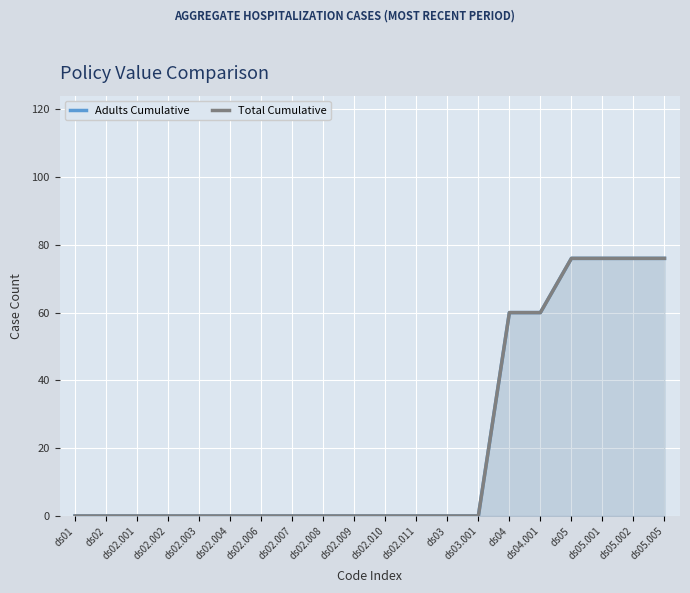

The value of Adults Cumulative at ds02.007 is 49. True or false?

False